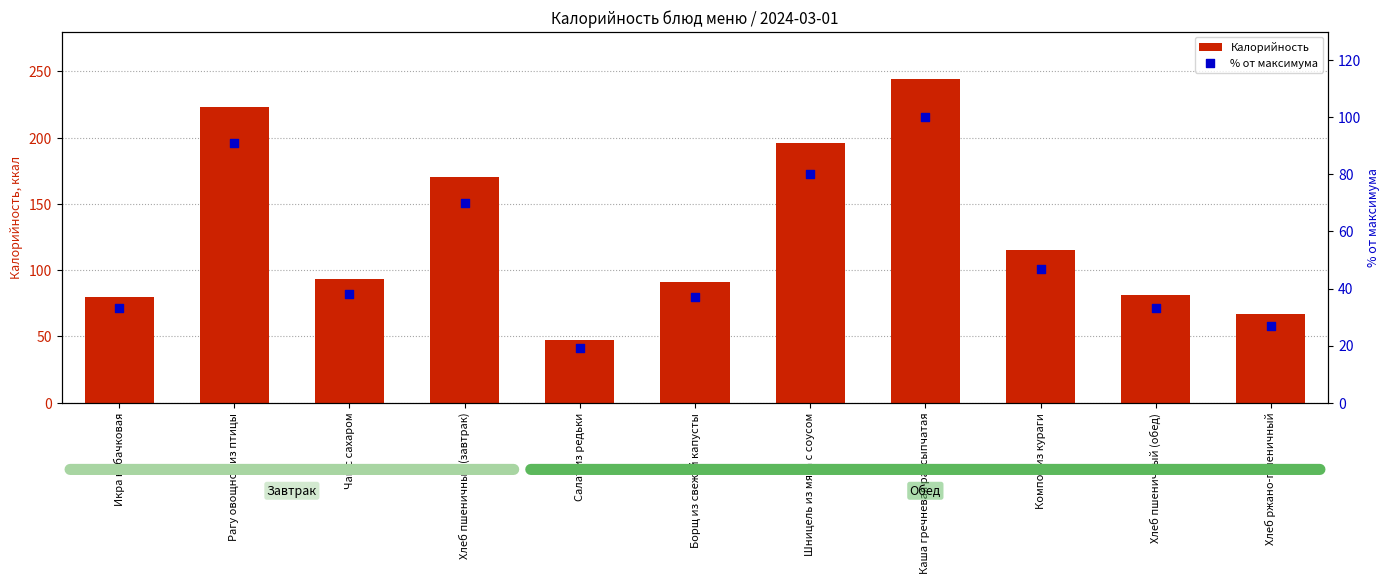

Which series reaches the minimum Y coordinate?

% от максимума